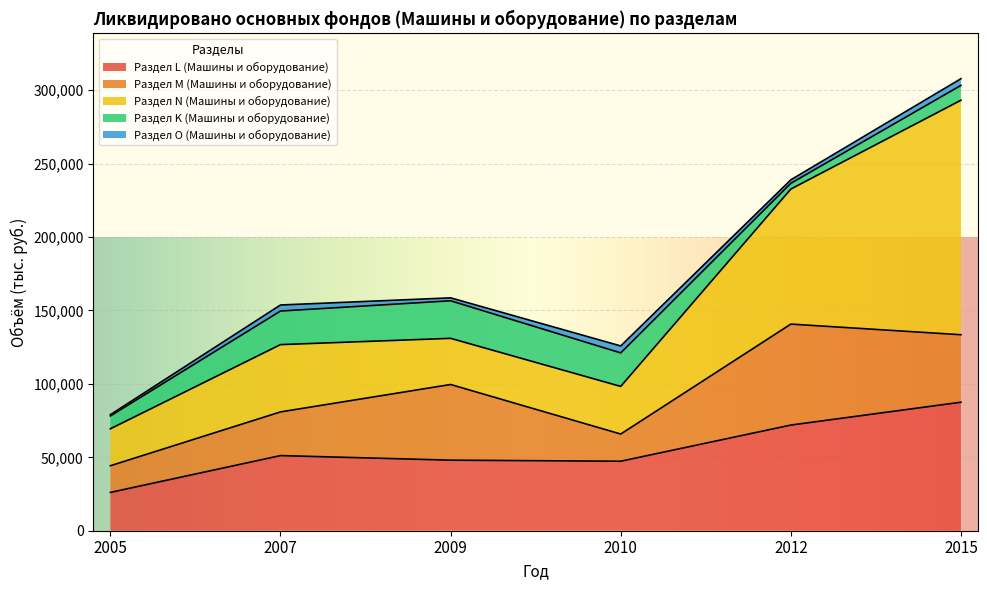

True or false: Раздел L (Машины и оборудование) and Раздел K (Машины и оборудование) intersect in this chart.

False